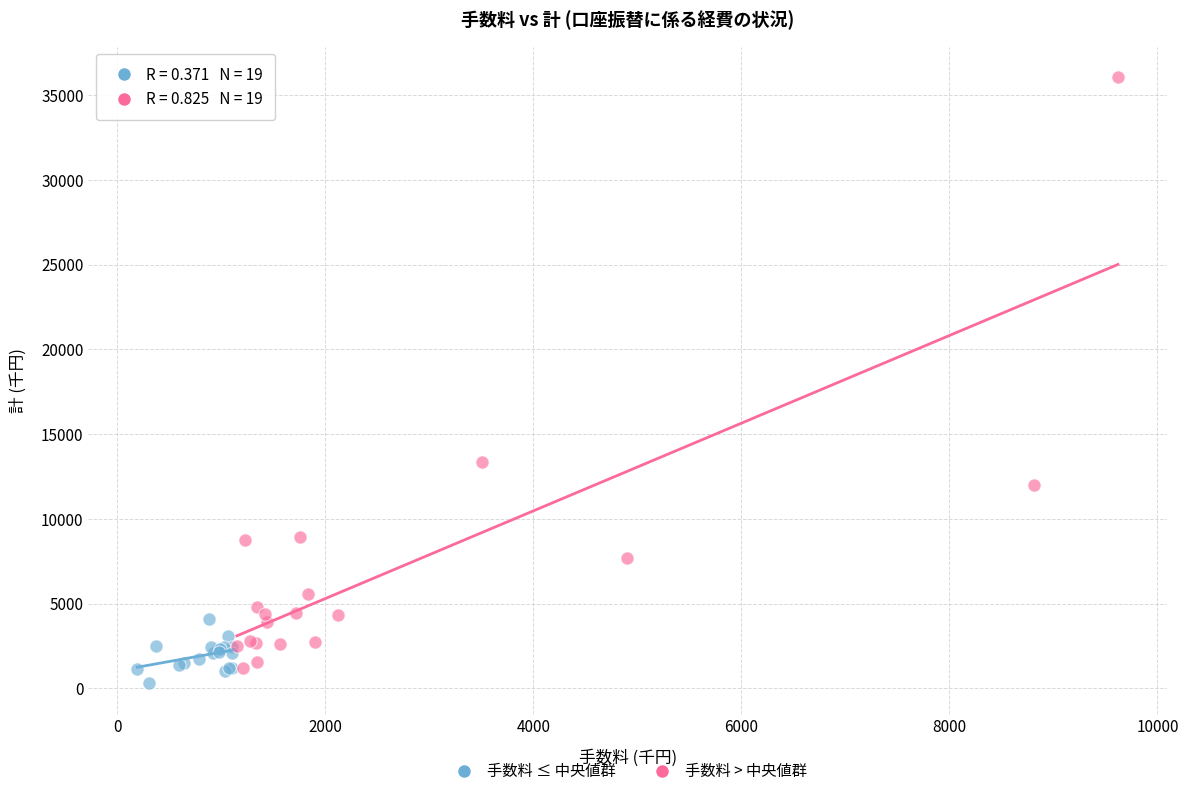

Which series contains the highest Y value?

手数料 > 中央値群